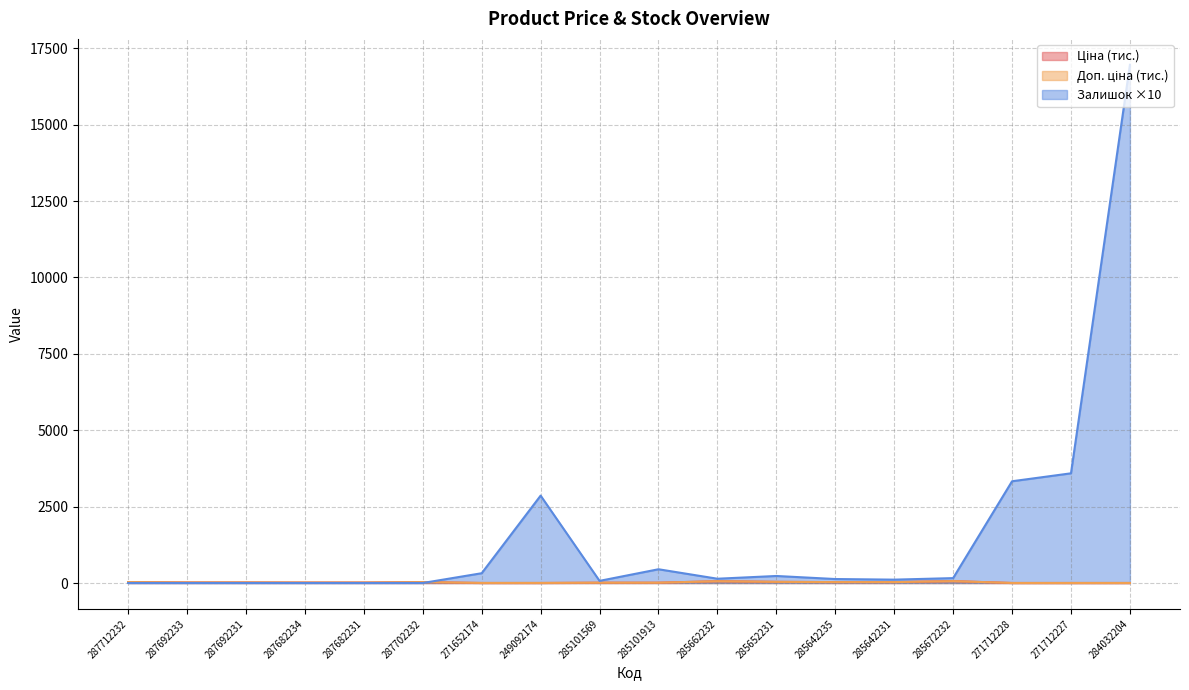

What are all the series names shown in the legend?

Ціна, Доп. ціна, Залишок